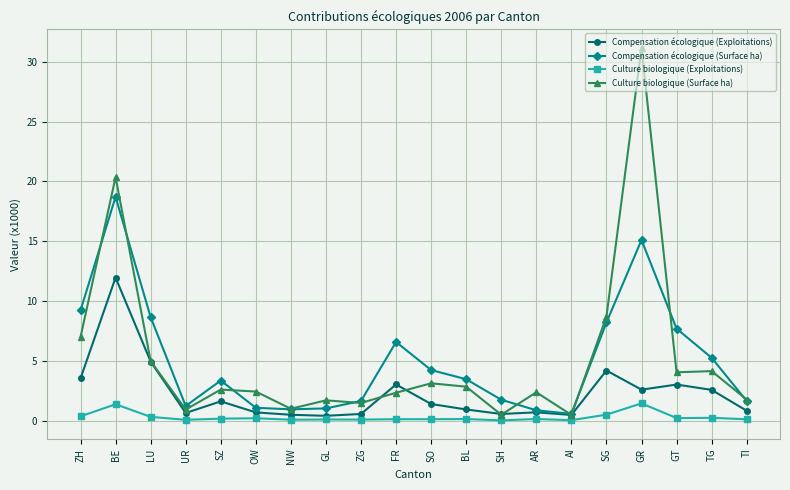

What is the average value of the Compensation écologique (Surface ha) series?

5.1